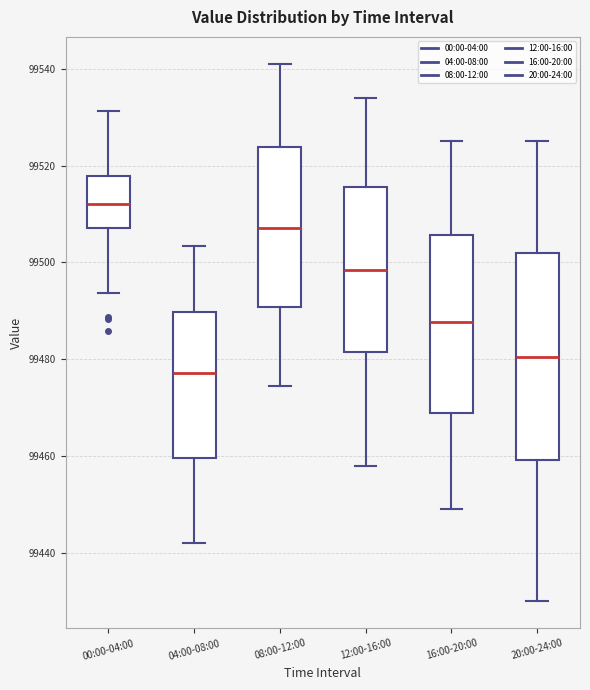

Reading left to right, read every box against the y-axis: the position of its median line, the range the box covers, and the ends of its whiskers. The values are not printed on the chart, so give them approximately, as read against the axis.

00:00-04:00: median 99512, box 99508 to 99518, whiskers 99494 to 99532
04:00-08:00: median 99478, box 99460 to 99490, whiskers 99442 to 99504
08:00-12:00: median 99508, box 99490 to 99524, whiskers 99474 to 99542
12:00-16:00: median 99498, box 99482 to 99516, whiskers 99458 to 99534
16:00-20:00: median 99488, box 99470 to 99506, whiskers 99450 to 99526
20:00-24:00: median 99480, box 99460 to 99502, whiskers 99430 to 99526